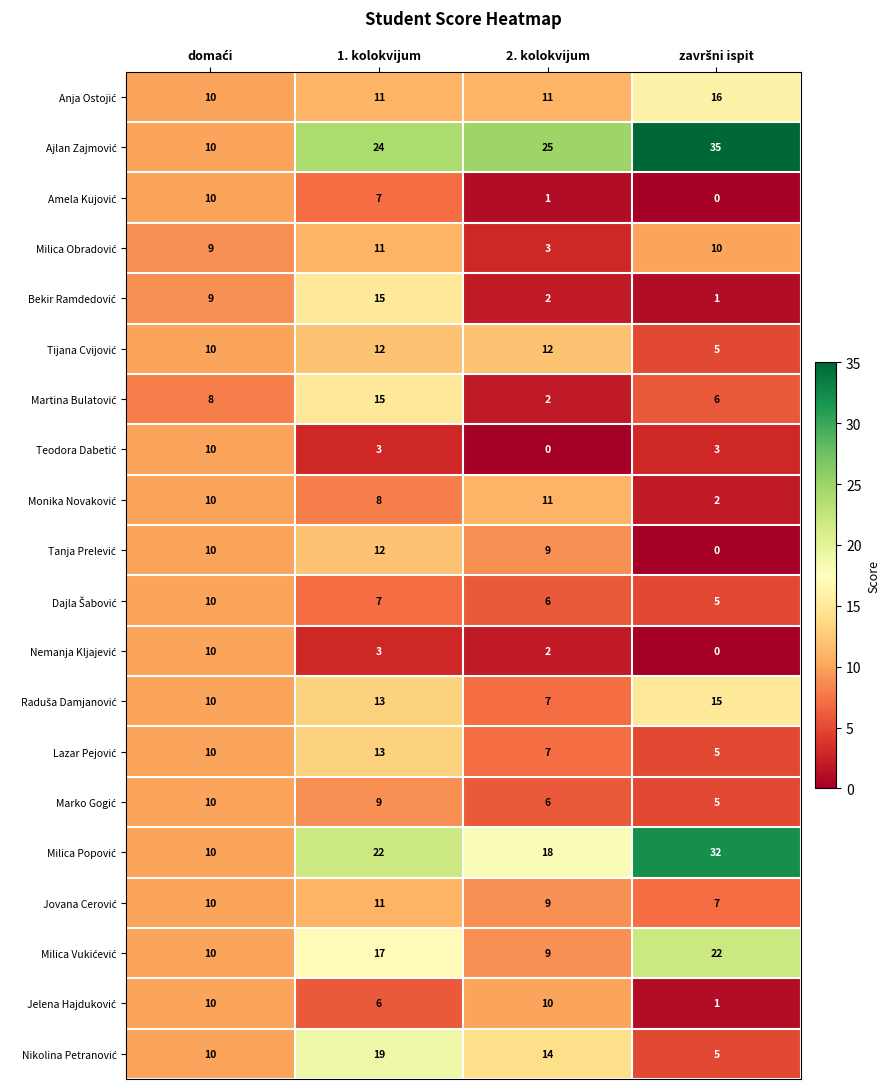

At which category is the sum across all series the highest?

1. kolokvijum